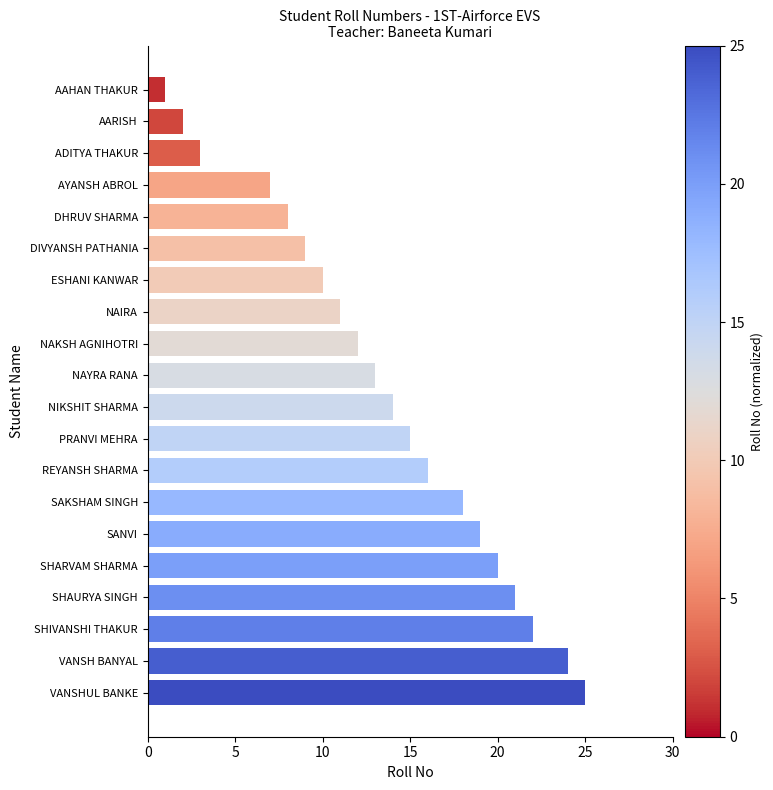

Rank the categories by value from highest to lowest.

VANSHUL BANKE, VANSH BANYAL, SHIVANSHI THAKUR, SHAURYA SINGH, SHARVAM SHARMA, SANVI, SAKSHAM SINGH, REYANSH SHARMA, PRANVI MEHRA, NIKSHIT SHARMA, NAYRA RANA, NAKSH AGNIHOTRI, NAIRA, ESHANI KANWAR, DIVYANSH PATHANIA, DHRUV SHARMA, AYANSH ABROL, ADITYA THAKUR, AARISH, AAHAN THAKUR